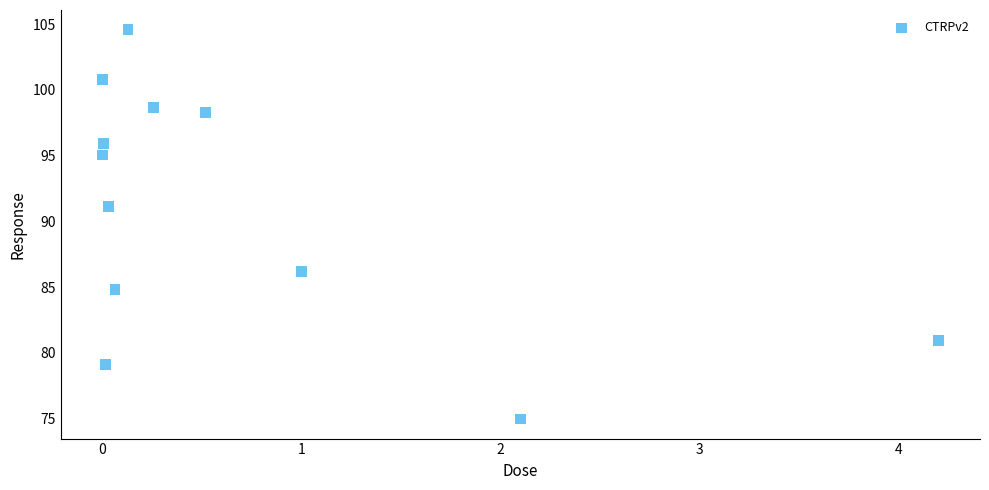

What Y value in the scatter plot is closest to 89?

91.1